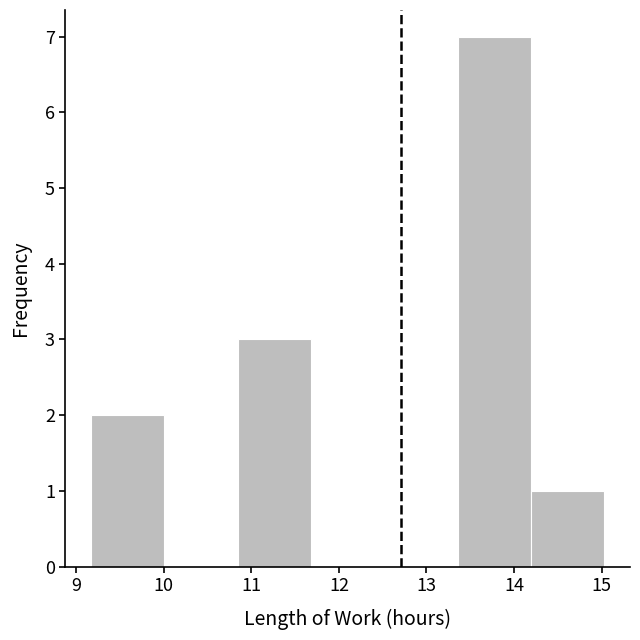

Reading left to right, transcribe this chart: for each bar, give the range it covers on the x-axis and its height. Neither the bar edges nor the heights are printed on the chart, so give them approximately, as read against the axes.

9.2 to 10.0: 2
10.0 to 10.8: 0
10.8 to 11.7: 3
11.7 to 12.5: 0
12.5 to 13.4: 0
13.4 to 14.2: 7
14.2 to 15.0: 1